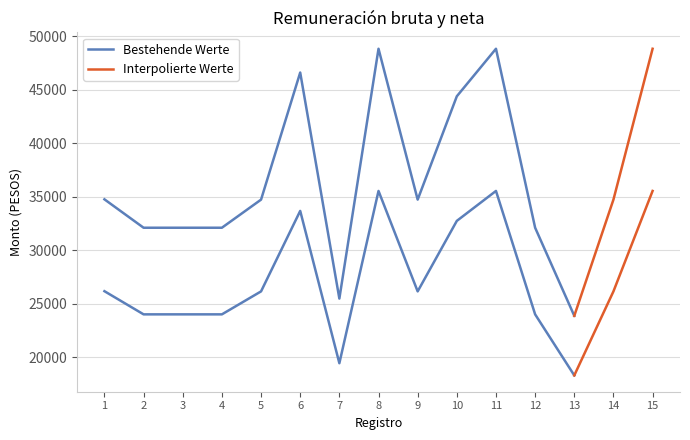

In Remuneración bruta, how many points are higher than both neighbors (excluding endpoints)?

3